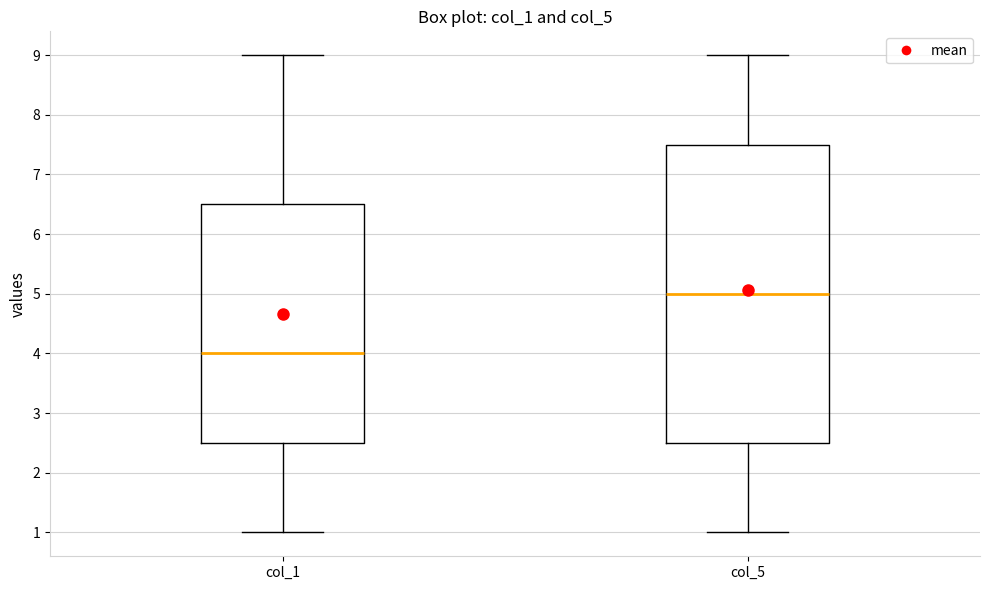

Which box has the highest median line?

col_5